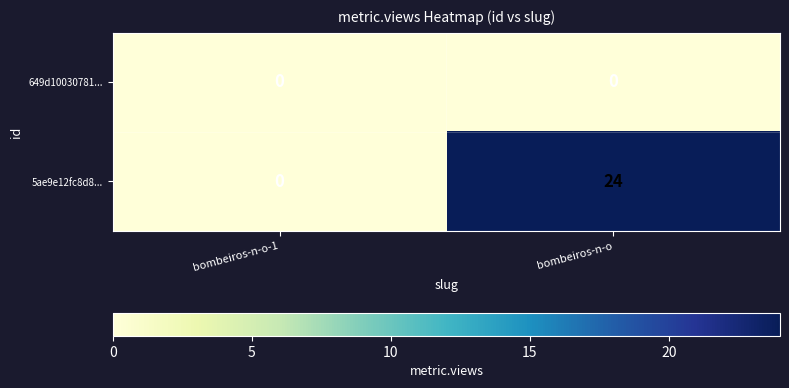

Rank the series by their average value, from lowest to highest.

649d10030781..., 5ae9e12fc8d8...